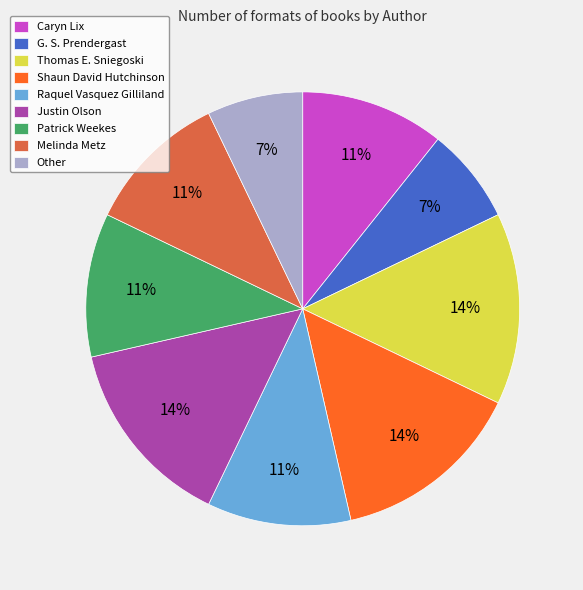

To the nearest percent, what is the difference between the largest and smallest slice percentages?

7%